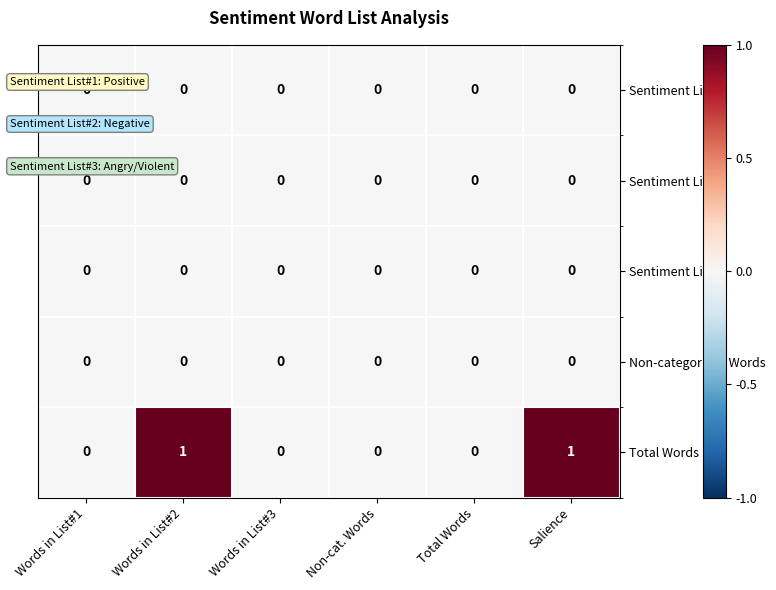

The Sentiment List#1 series shows 0 at Words in List#3. True or false?

True